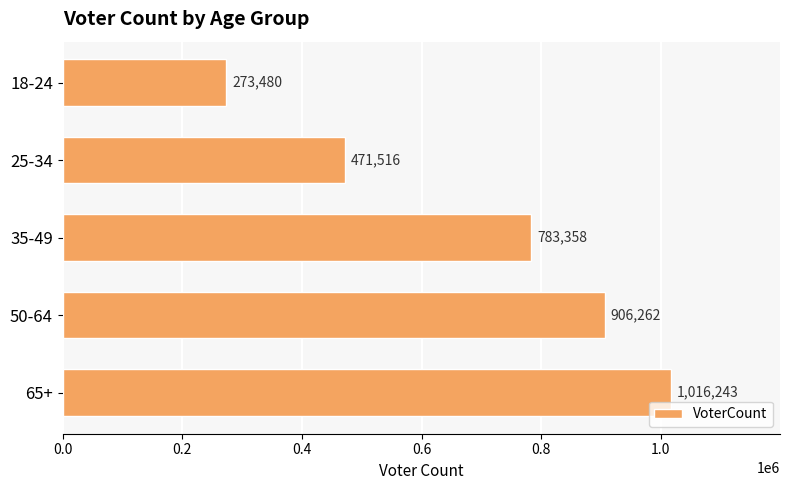

What is the ratio of the value at 50-64 to the value at 65+?

0.9